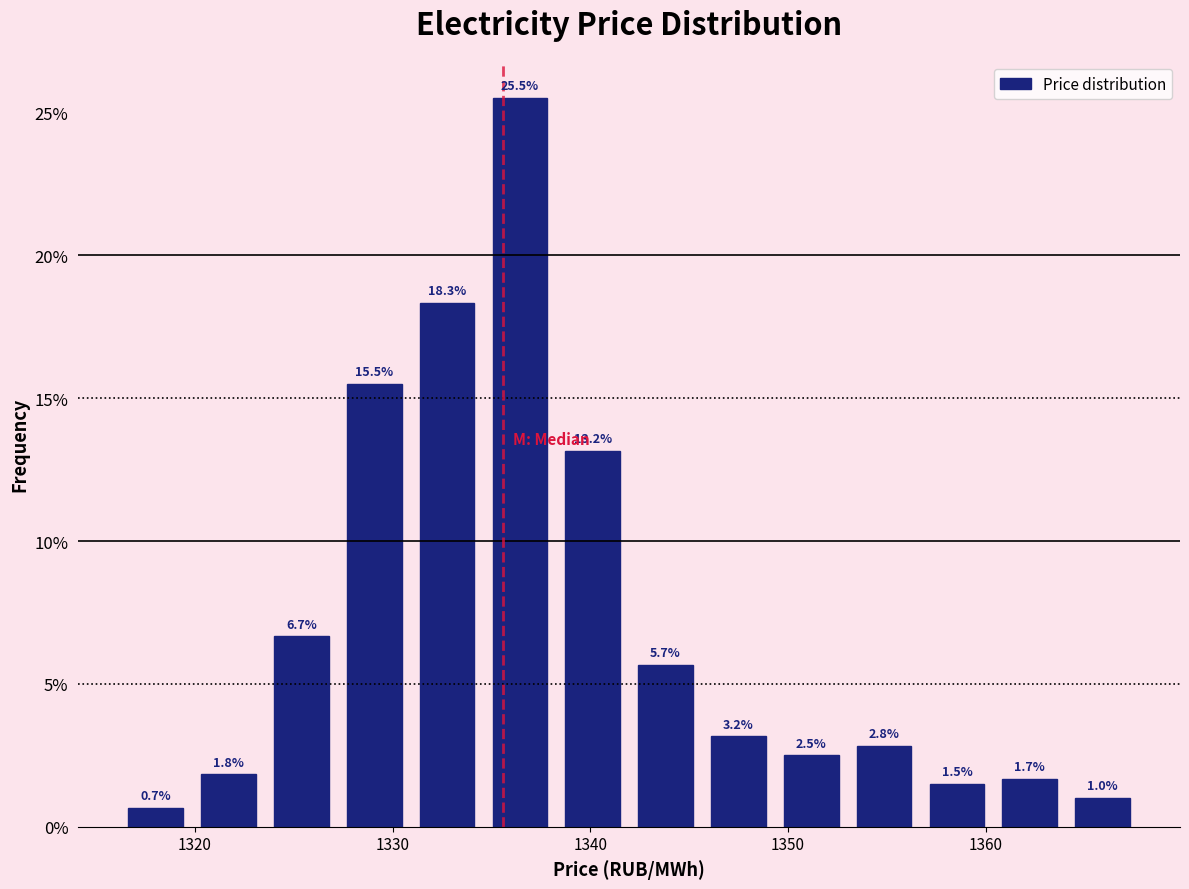

Around what value on the x-axis is the tallest bar? Give the approximate position of its centre, as read against the axis.

1336